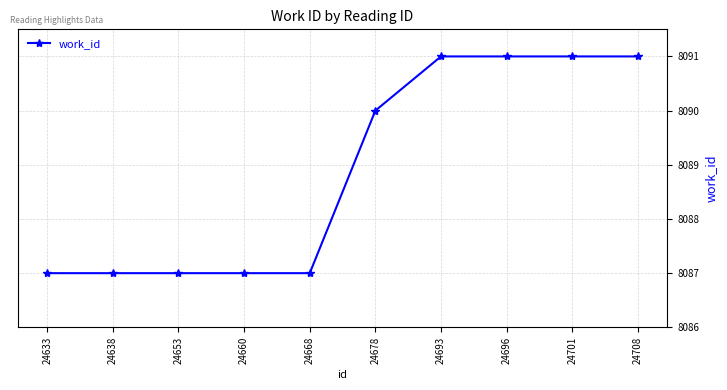

How many data points are less than 8090?

5